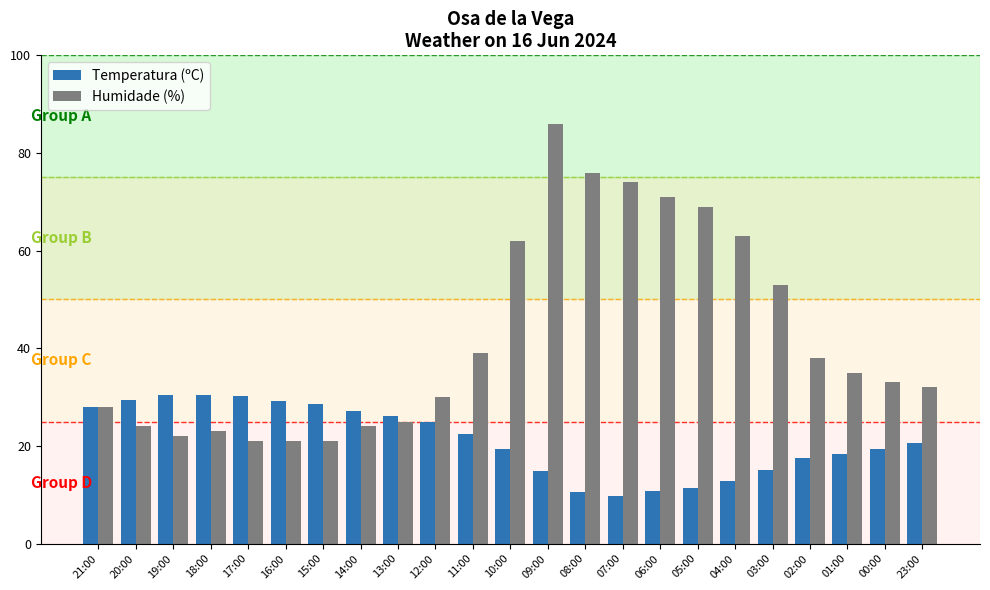

What is the difference between the highest and lowest values at 10:00?

42.7